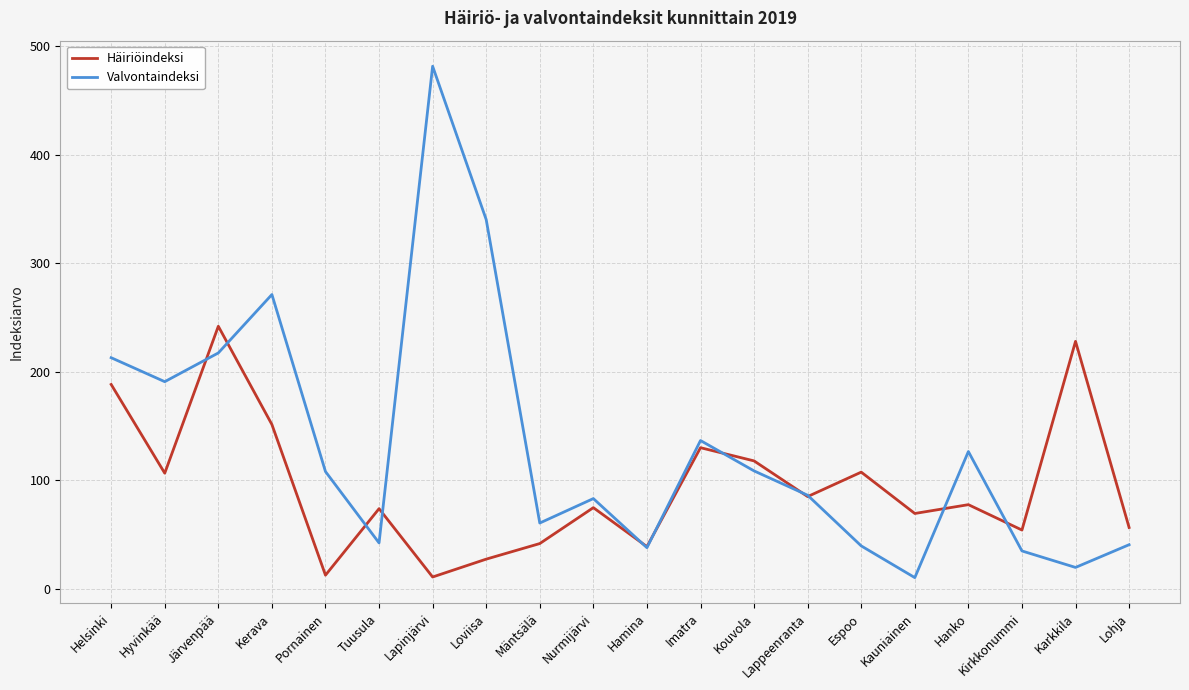

True or false: Valvontaindeksi has more than 2 interior local peaks.

True